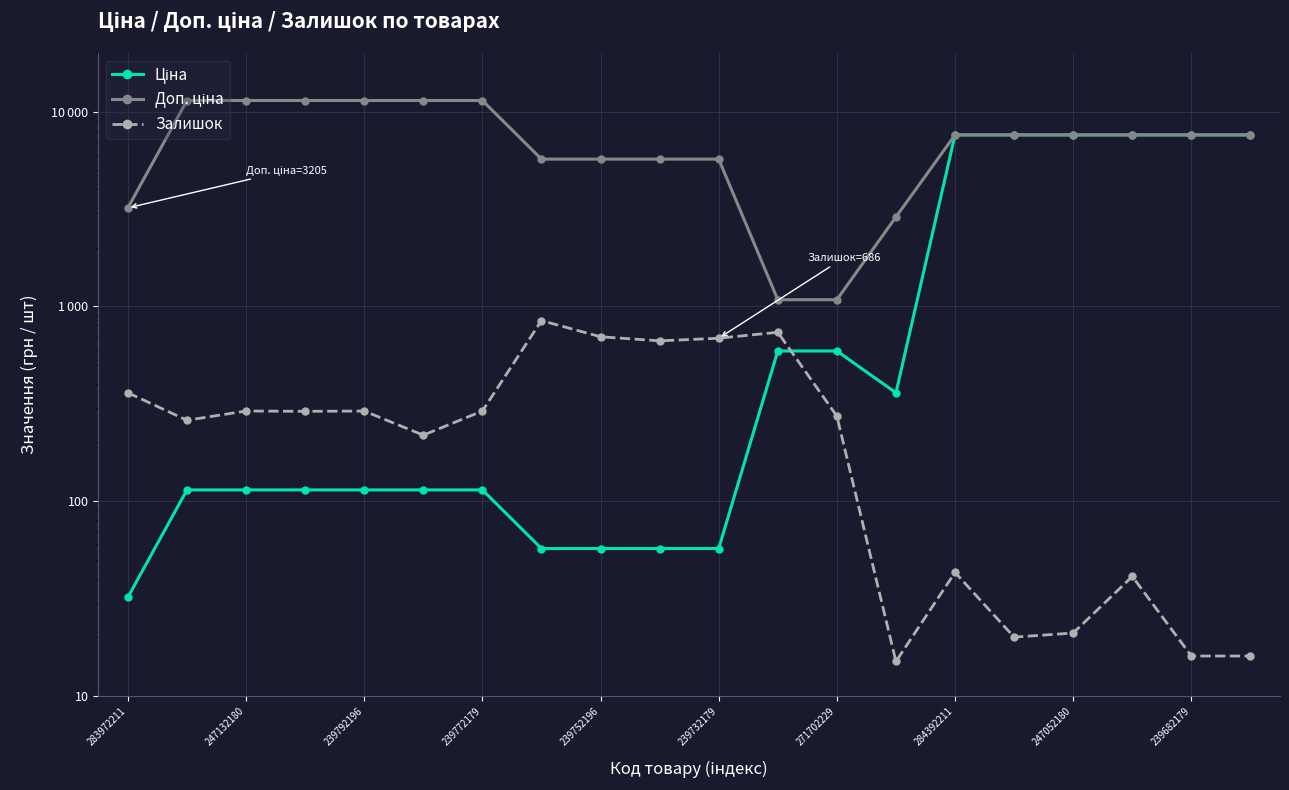

How many Доп. ціна values are between 5705 and 11410?

16